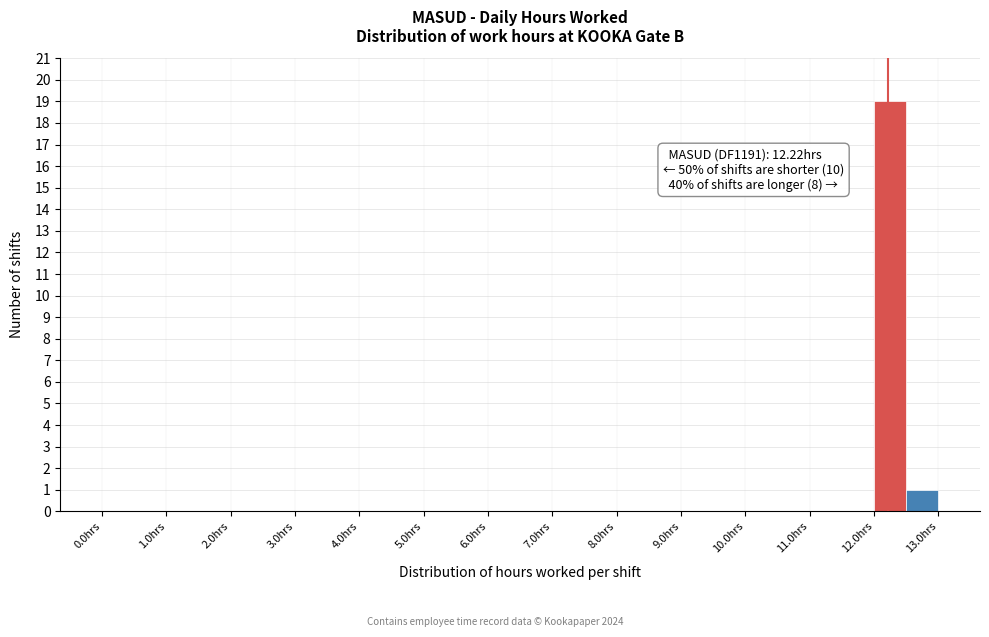

Over which range of the x-axis is the bar tallest?

12.0 to 12.5